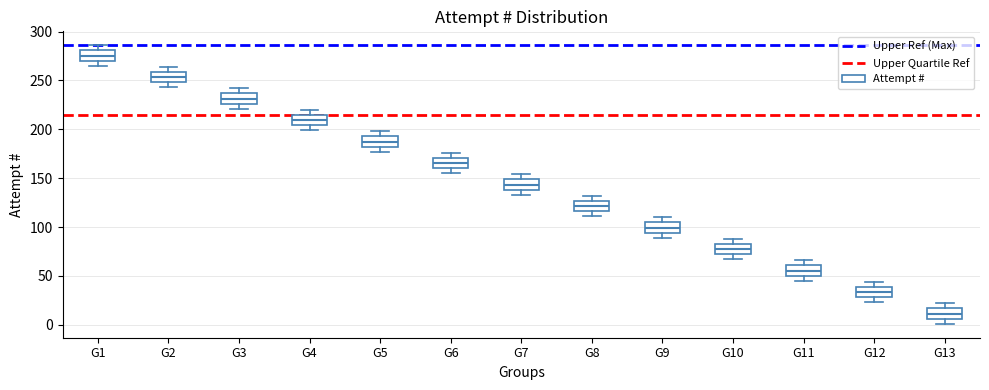

Where does the upper whisker of the box for G2 end on the y-axis? The values are not printed on the chart, so give them approximately, as read against the axis.

265